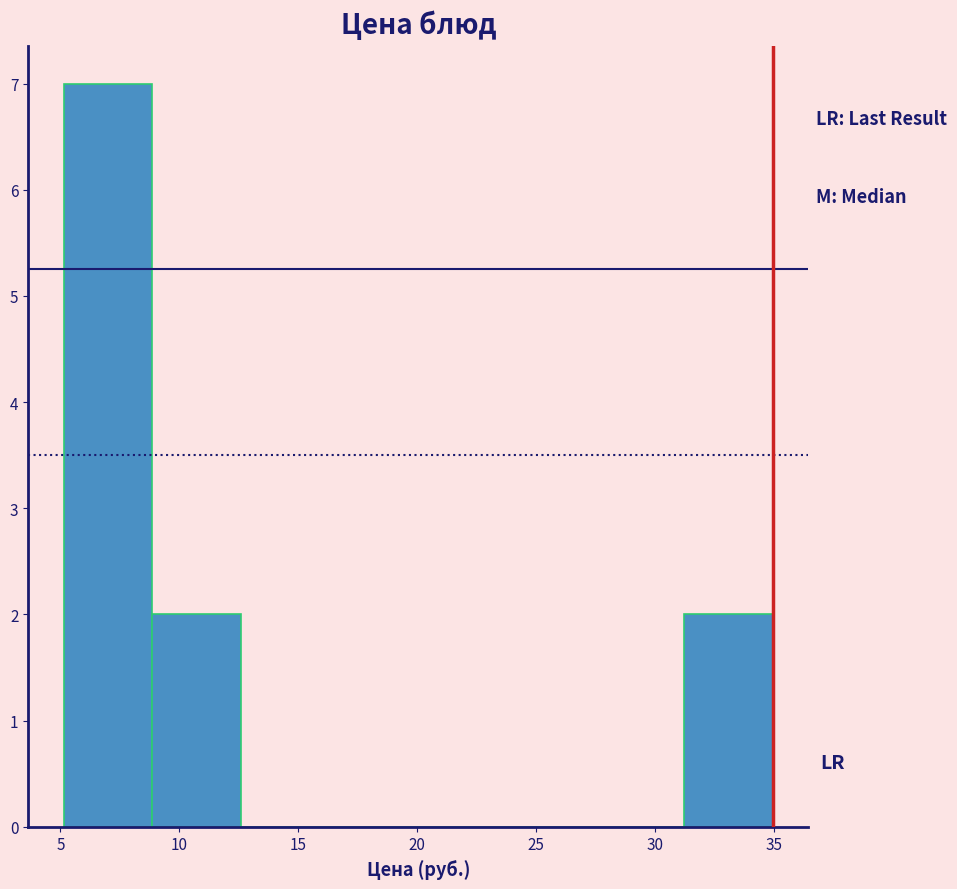

What is the height of the bar covering 5.0 to 9.0 on the x-axis? Neither the bar edges nor the heights are printed on the chart, so give them approximately, as read against the axes.

7